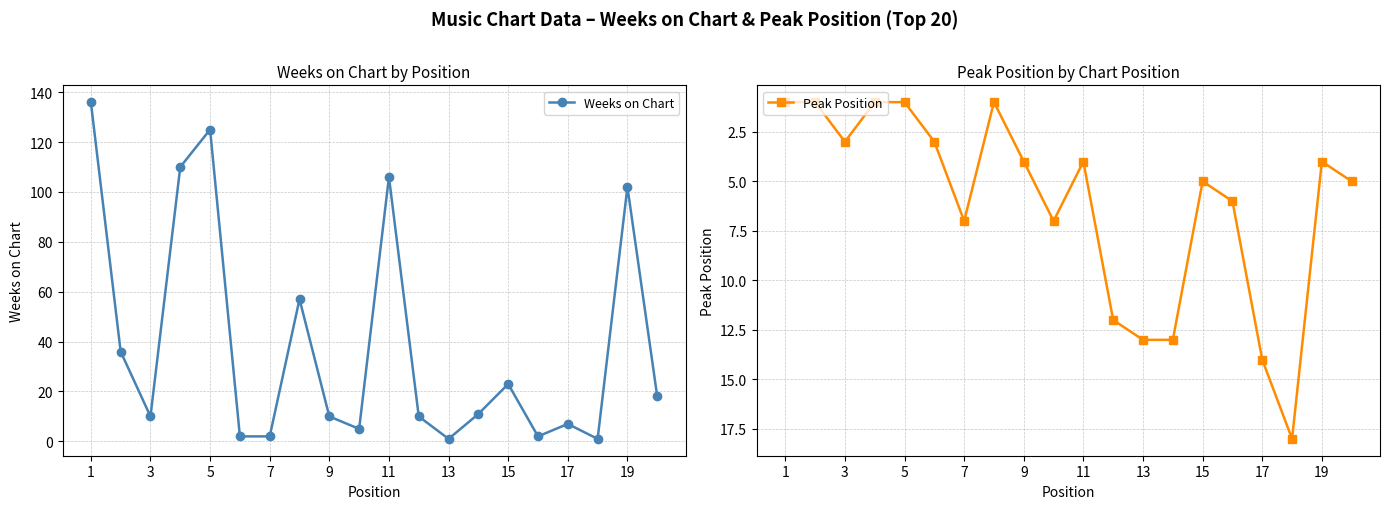

The value of Peak Position at 11 is 4. True or false?

True